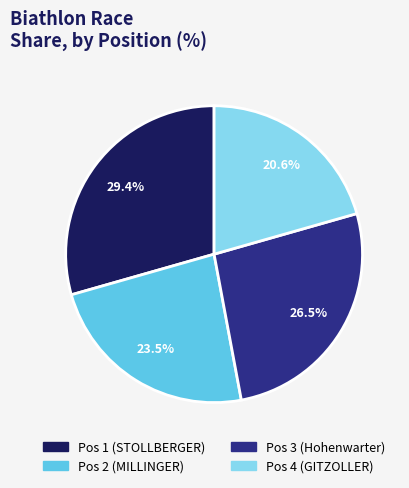

Does any single category account for the majority?

No